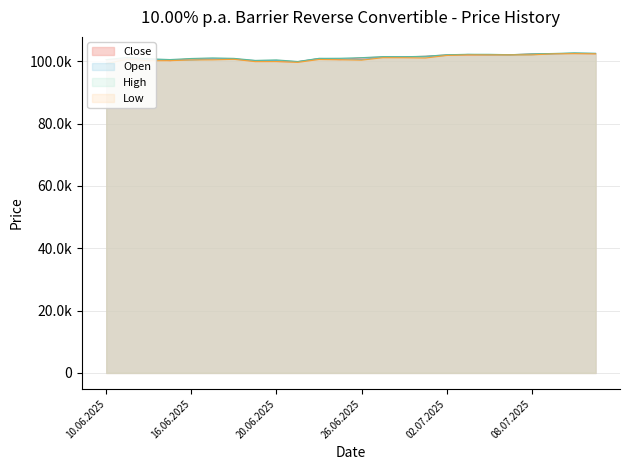

At which category does Open reach its first local valley?

16.06.2025